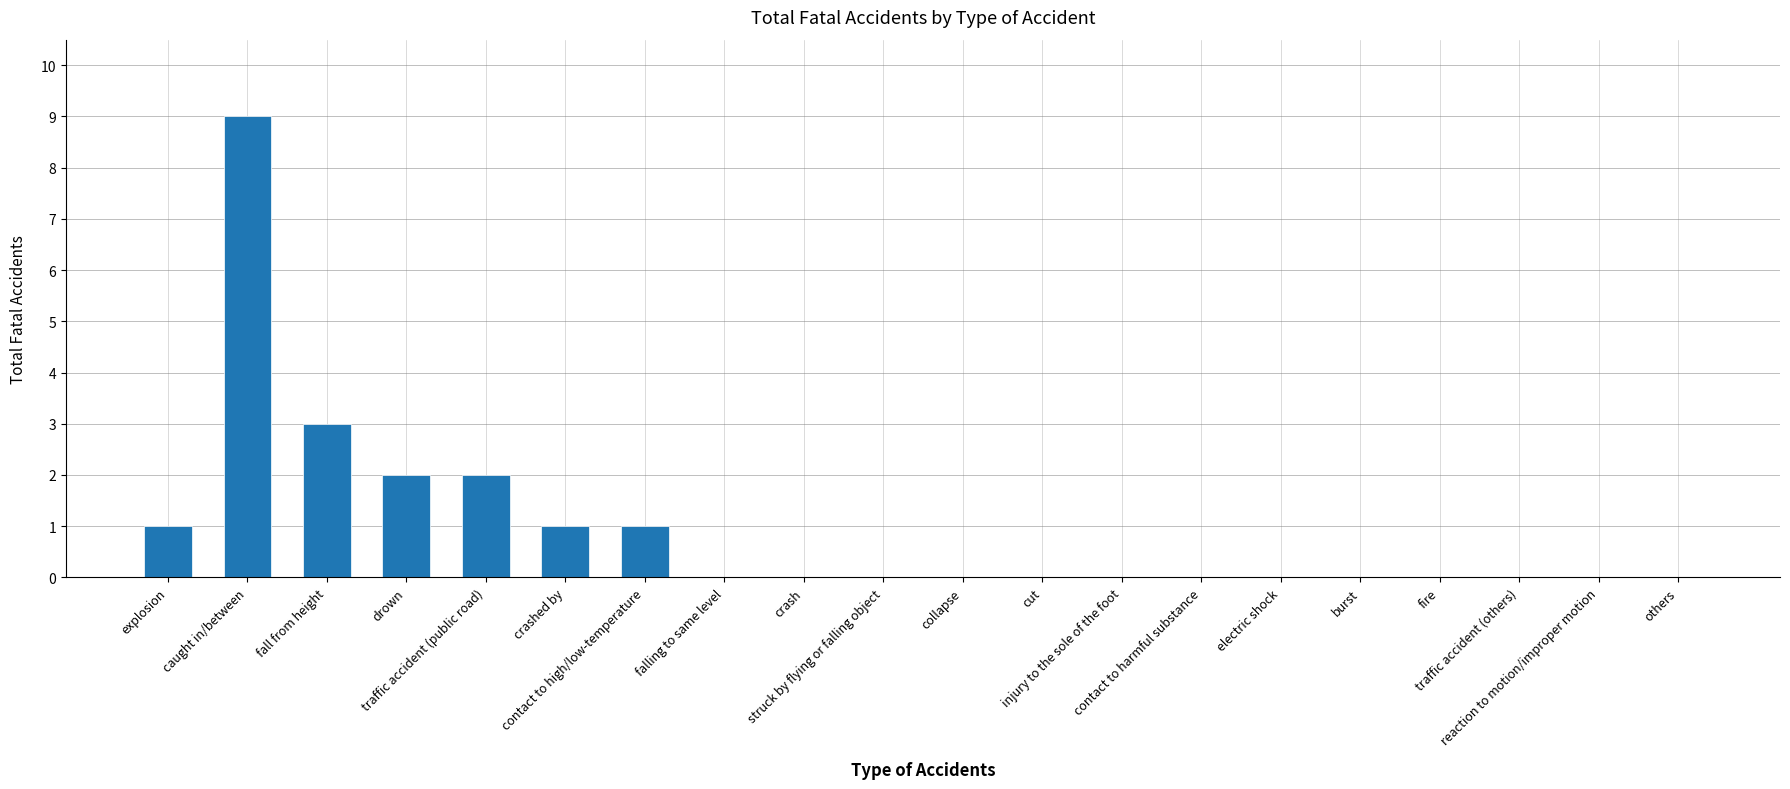

What is the greatest value displayed?

9